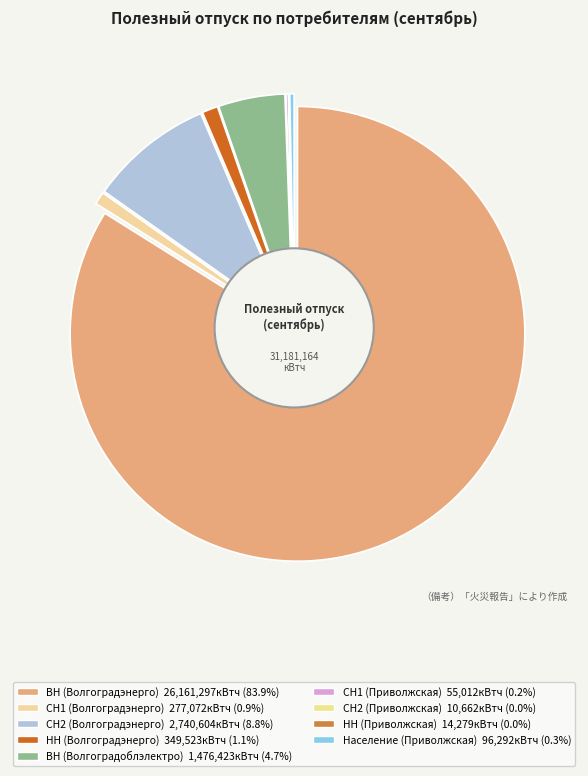

Which slice is the smallest?

СН2 (Приволжская)